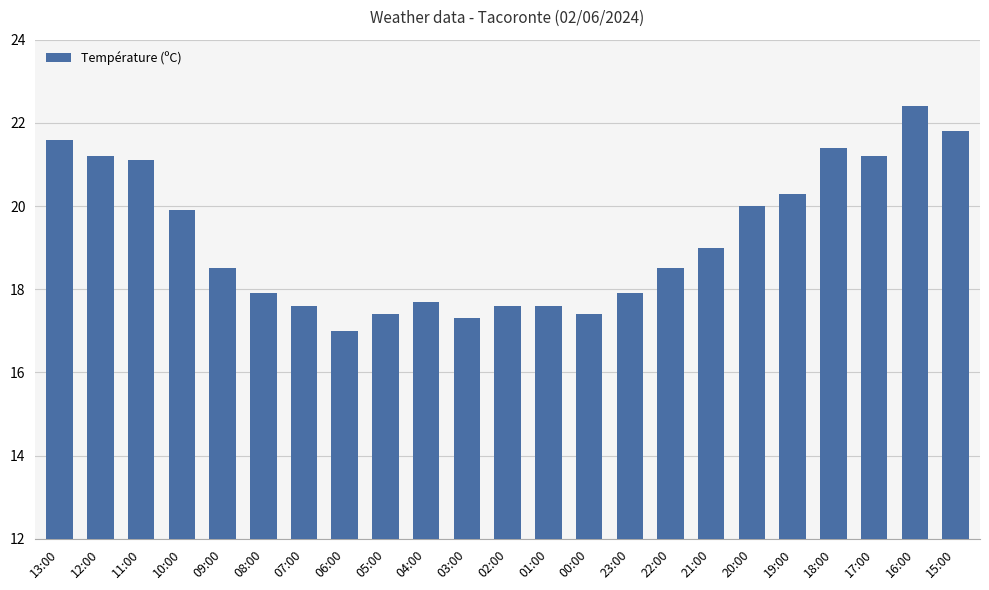

How many bars are there in total?

23